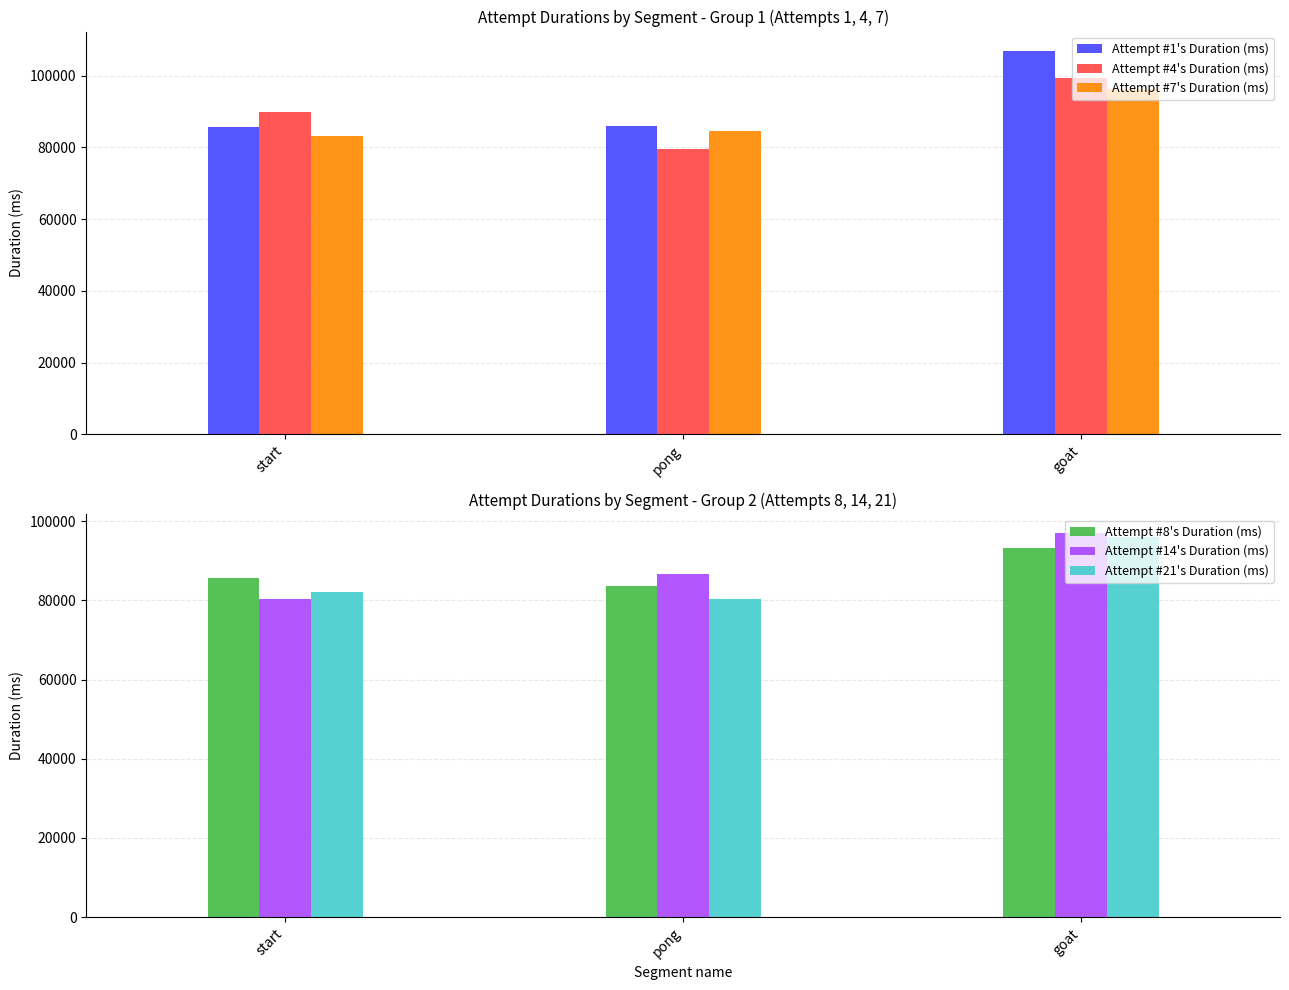

What is the spread (max minus min) of values at start?

9723